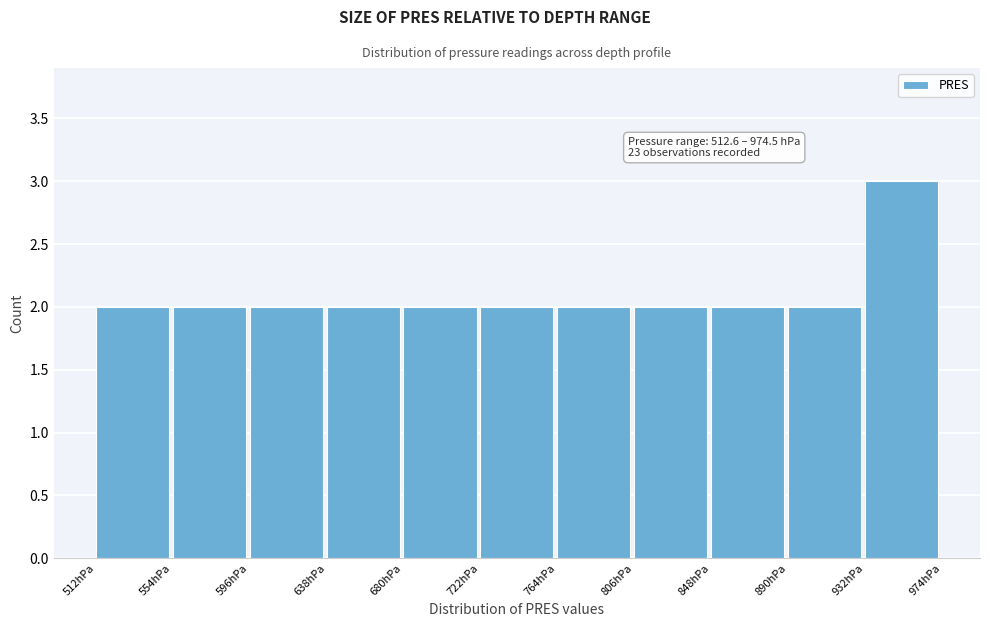

Which range on the x-axis has the tallest bar?

935 to 975